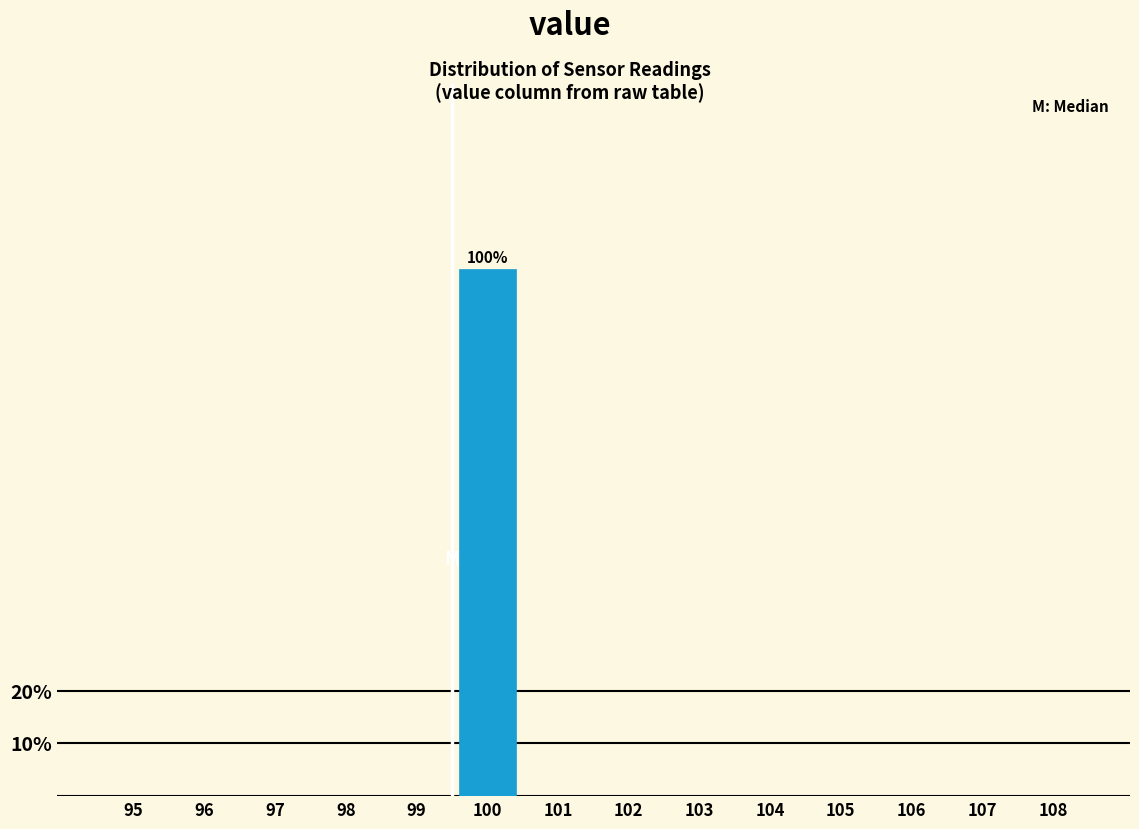

Reading right to left, transcribe all the data shown in this chart.

108=0	107=0	106=0	105=0	104=0	103=0	102=0	101=0	100=100	99=0	98=0	97=0	96=0	95=0